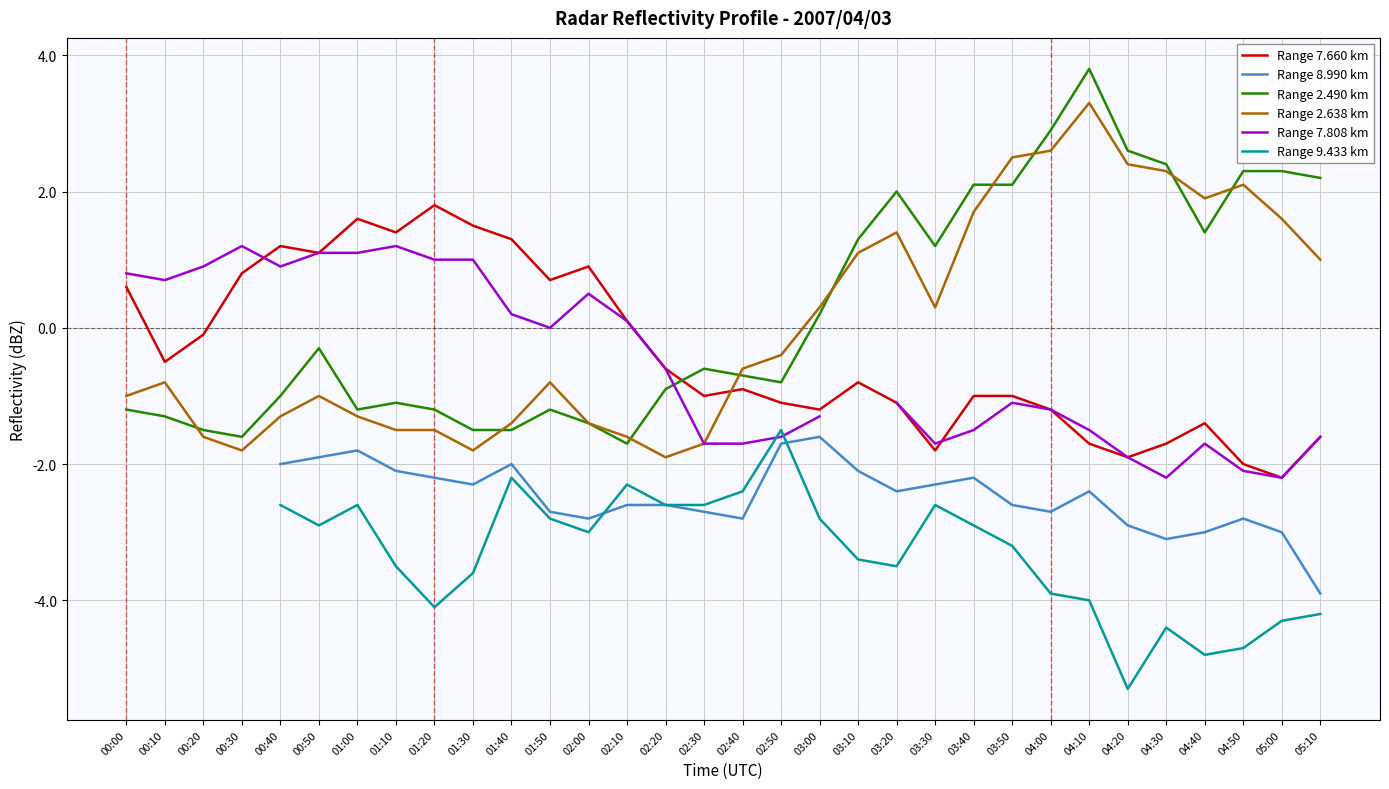

Between 01:10 and 00:00, which is larger?

01:10